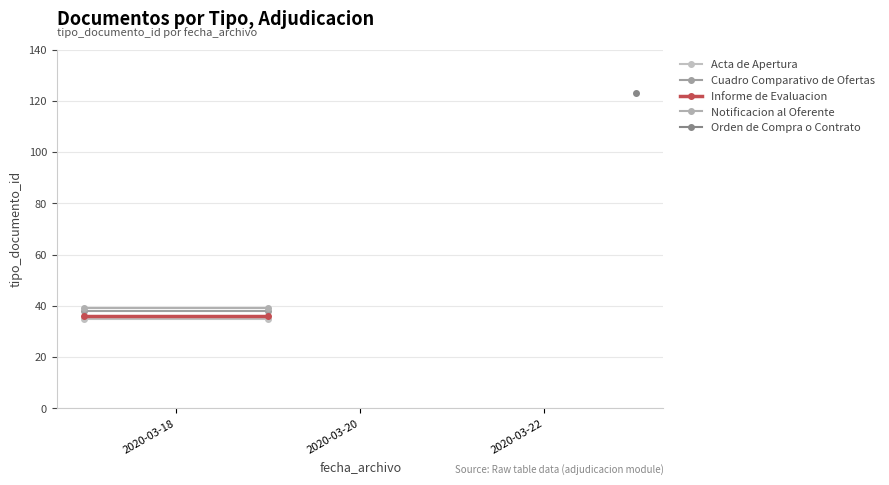

What is the difference between the highest and lowest values at 2020-03-20?

4